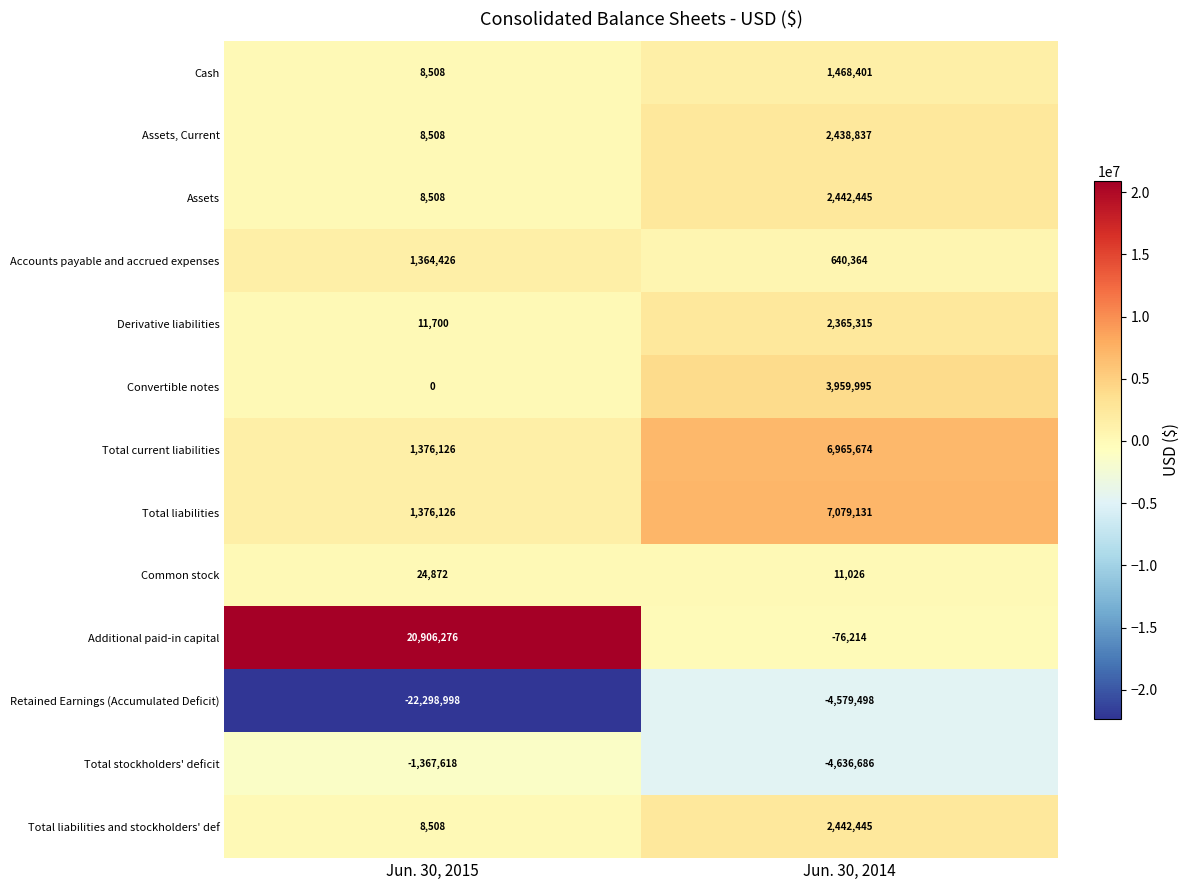

What is the average value of the Retained Earnings (Accumulated Deficit) series?

-13439248